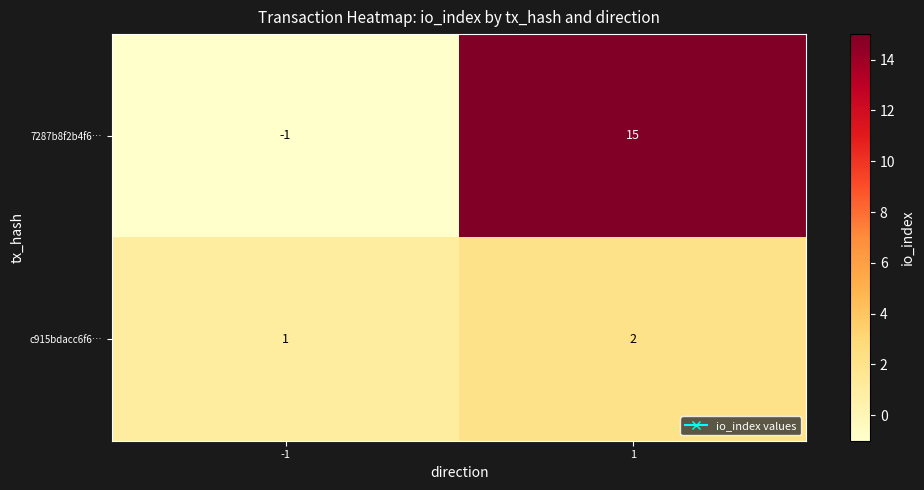

Which series has the largest total across all categories?

7287b8f2b4f6…